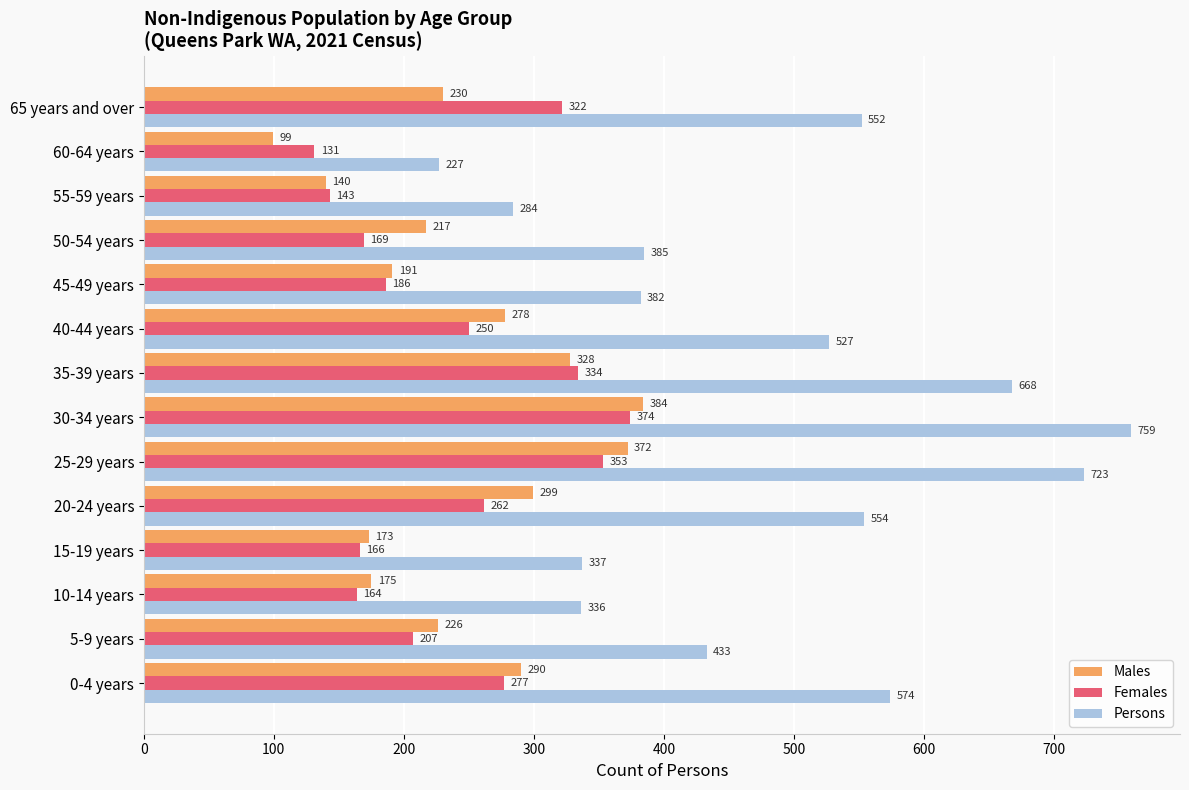

At how many categories does at least one series exceed 367?

10